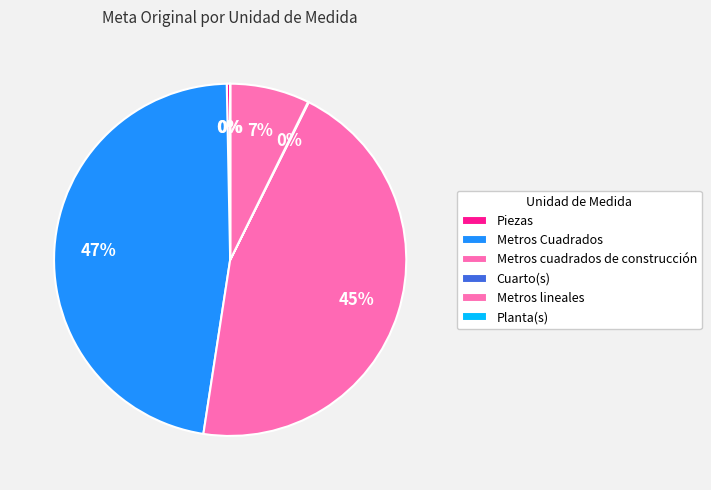

What is the smallest slice in the pie chart?

Cuarto(s)